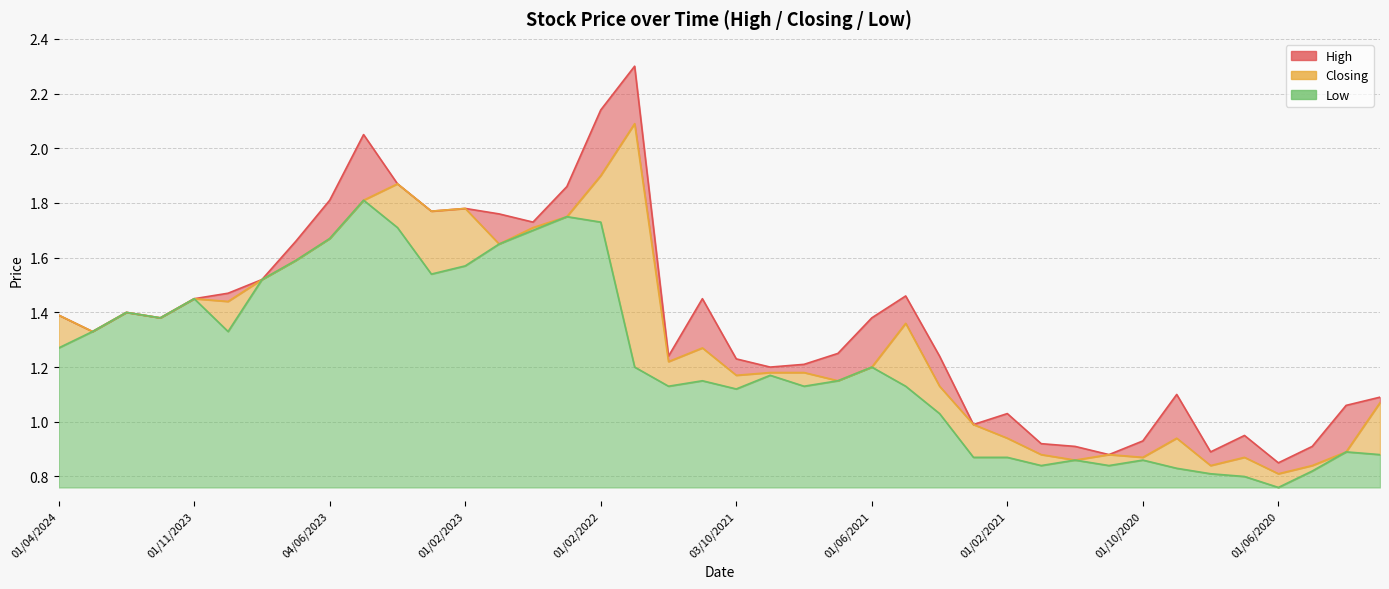

Reading left to right, extract all data points from this chart.

High: 1.4	1.3	1.4	1.4	1.4	1.5	1.5	1.7	1.8	2.0	1.9	1.8	1.8	1.8	1.7	1.9	2.1	2.3	1.2	1.4	1.2	1.2	1.2	1.2	1.4	1.5	1.2	1.0	1.0	0.9	0.9	0.9	0.9	1.1	0.9	0.9	0.8	0.9	1.1	1.1
Closing: 1.4	1.3	1.4	1.4	1.4	1.4	1.5	1.6	1.7	1.8	1.9	1.8	1.8	1.6	1.7	1.8	1.9	2.1	1.2	1.3	1.2	1.2	1.2	1.1	1.2	1.4	1.1	1.0	0.9	0.9	0.9	0.9	0.9	0.9	0.8	0.9	0.8	0.8	0.9	1.1
Low: 1.3	1.3	1.4	1.4	1.4	1.3	1.5	1.6	1.7	1.8	1.7	1.5	1.6	1.6	1.7	1.8	1.7	1.2	1.1	1.1	1.1	1.2	1.1	1.1	1.2	1.1	1.0	0.9	0.9	0.8	0.9	0.8	0.9	0.8	0.8	0.8	0.8	0.8	0.9	0.9